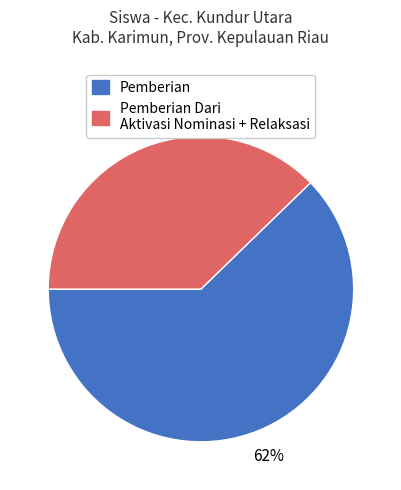

To the nearest percent, what is the average slice percentage?

50%